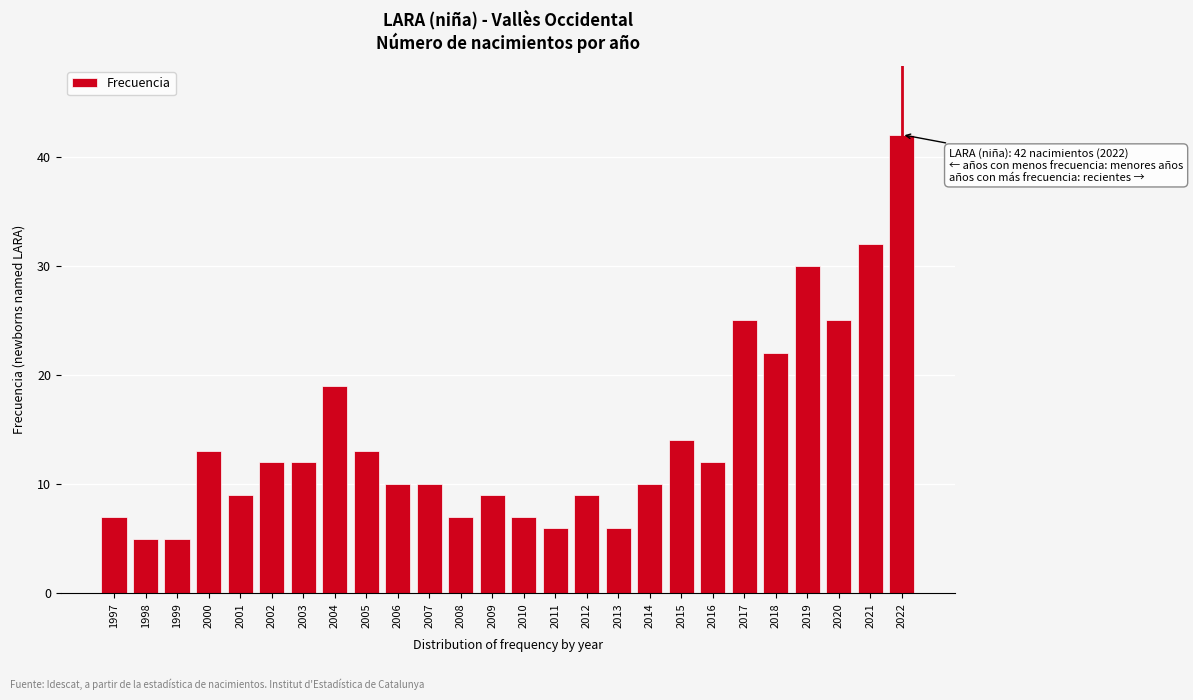

Reading left to right, extract all data points from this chart.

1997=7	1998=5	1999=5	2000=13	2001=9	2002=12	2003=12	2004=19	2005=13	2006=10	2007=10	2008=7	2009=9	2010=7	2011=6	2012=9	2013=6	2014=10	2015=14	2016=12	2017=25	2018=22	2019=30	2020=25	2021=32	2022=42